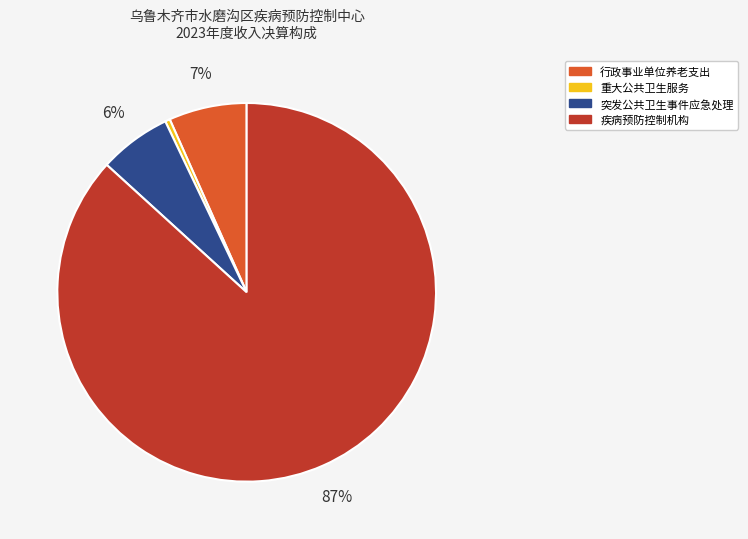

What percentage is the 行政事业单位养老支出 slice, to the nearest percent?

7%